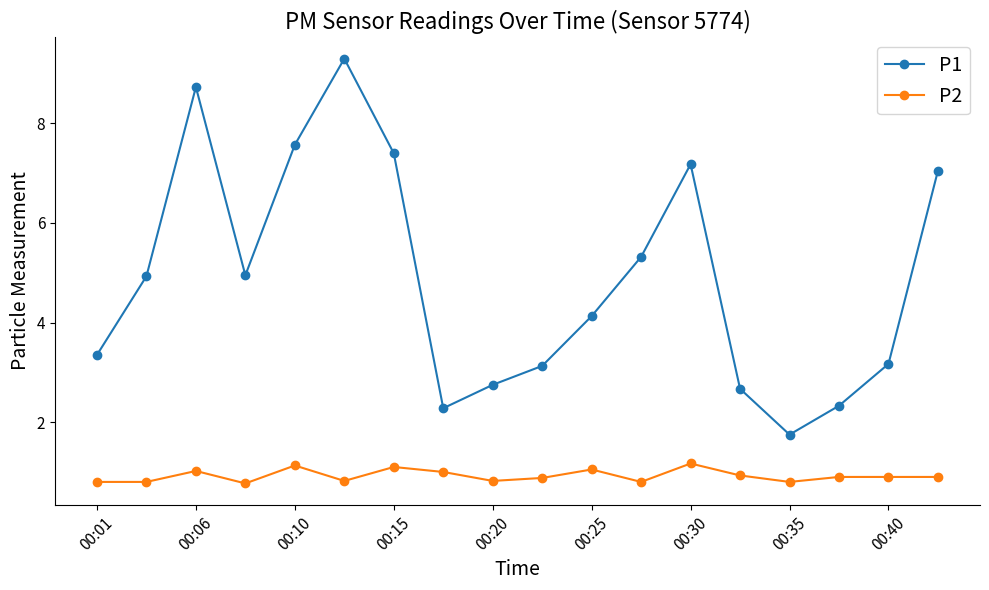

Which series has the largest range (max minus min)?

P1